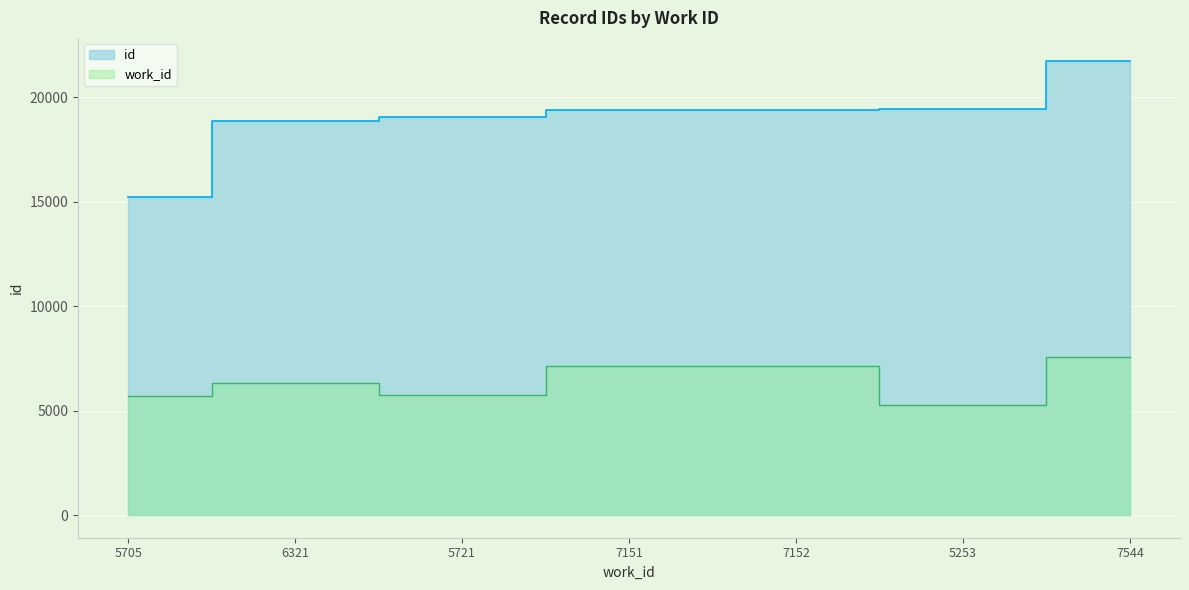

At which label does id reach its peak?

7544